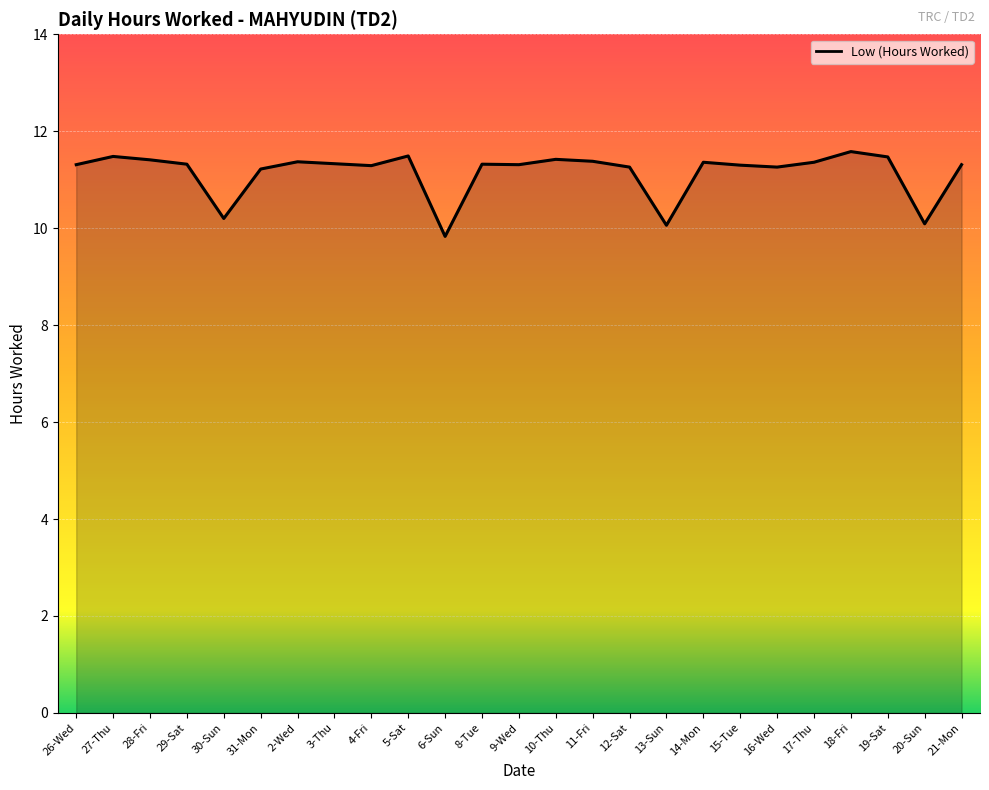

What is the sum of the values at 17-Thu and 18-Fri?

22.9